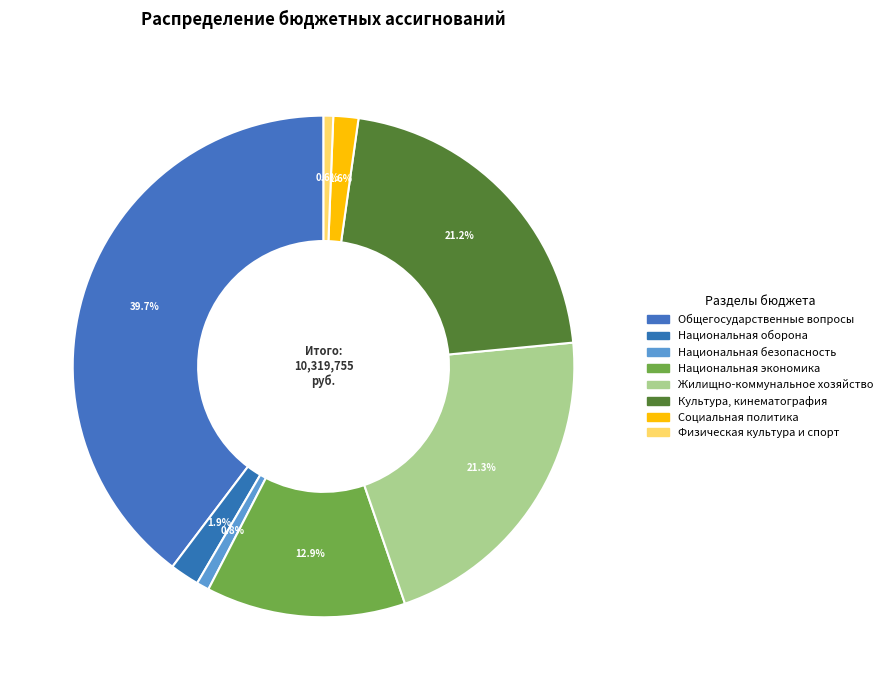

Rank the categories by value from highest to lowest.

Общегосударственные вопросы, Жилищно-коммунальное хозяйство, Культура, кинематография, Национальная экономика, Национальная оборона, Социальная политика, Национальная безопасность, Физическая культура и спорт